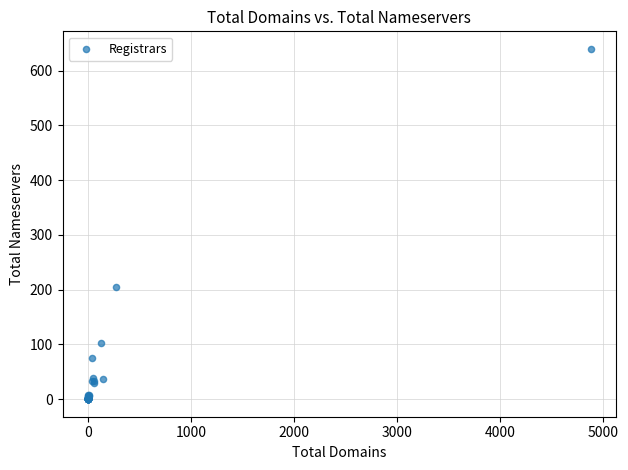

What Y value in the scatter plot is closest to 320?

205